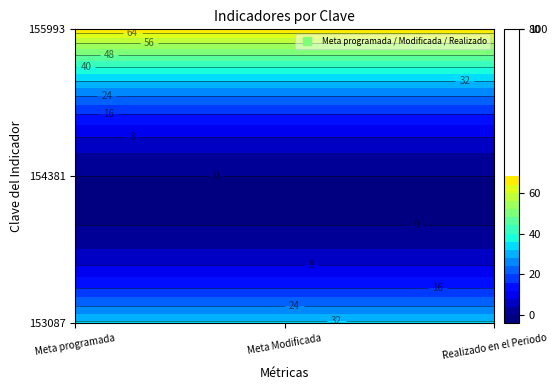

Reading left to right, list all the values displayed in this chart.

153087: 33.3	0.0	66.7
154381: 33.3	0.0	66.7
155993: 33.3	0.0	66.7